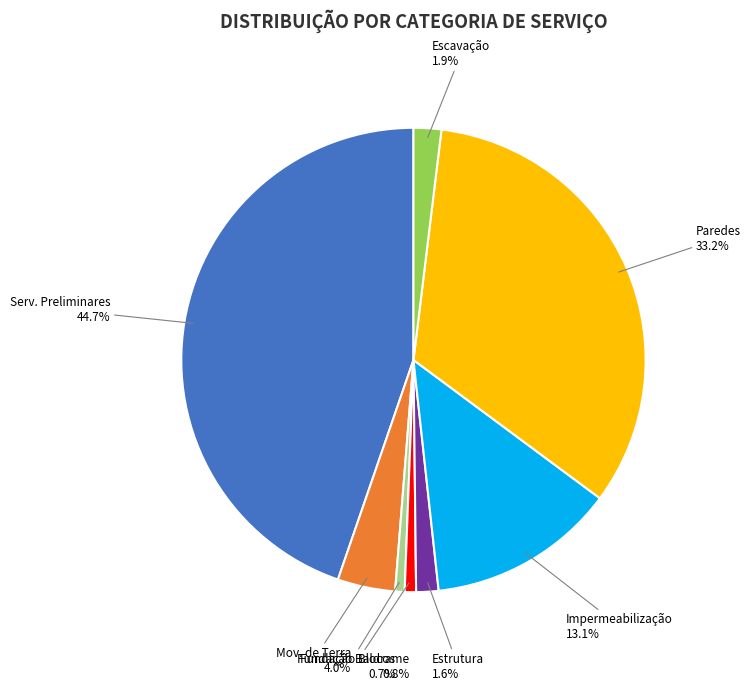

Does any single category account for the majority?

No